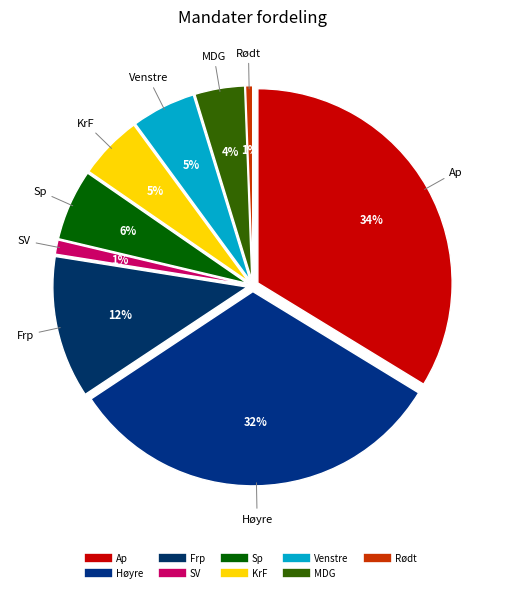

The Venstre slice represents 12% of the pie. True or false?

False